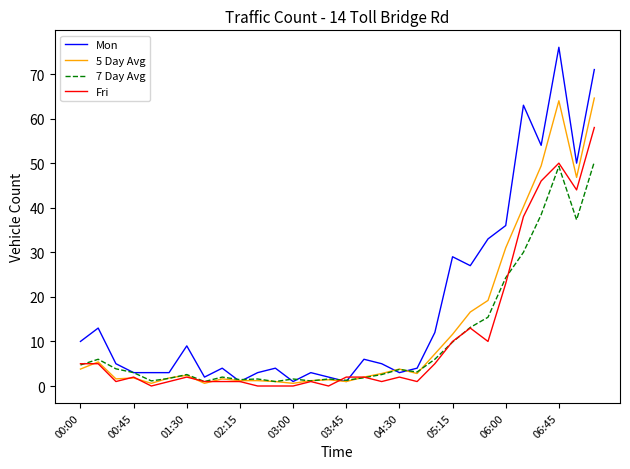

List the series in order of their peak value, lowest first.

7 Day Avg, Fri, 5 Day Avg, Mon